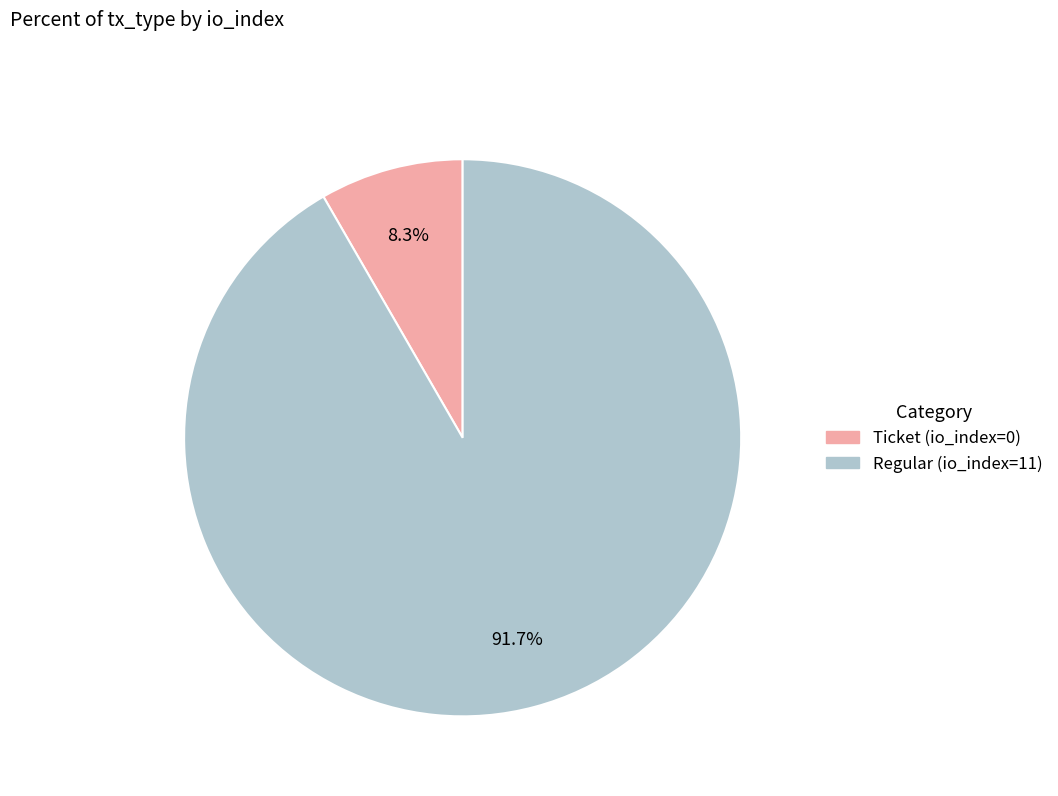

What is the largest slice in the pie chart?

Regular (io_index=11)